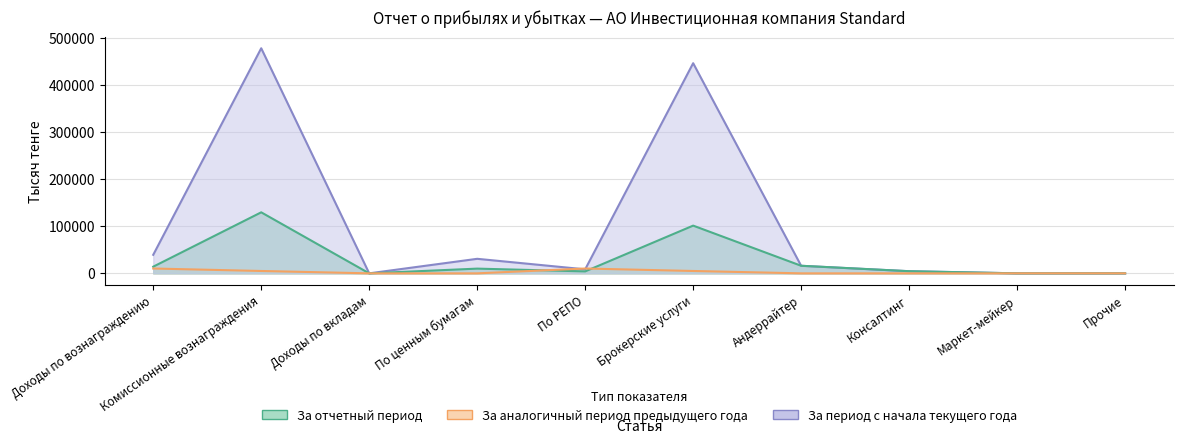

What position from the right is Доходы по вкладам?

8